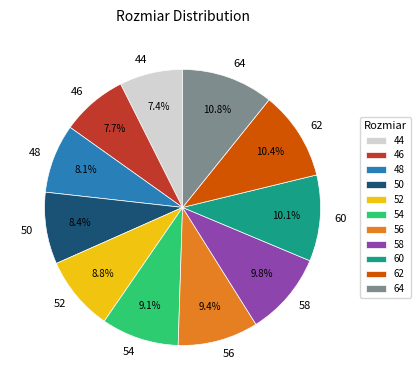

What is the ratio of the value at 60 to the value at 64?

0.9